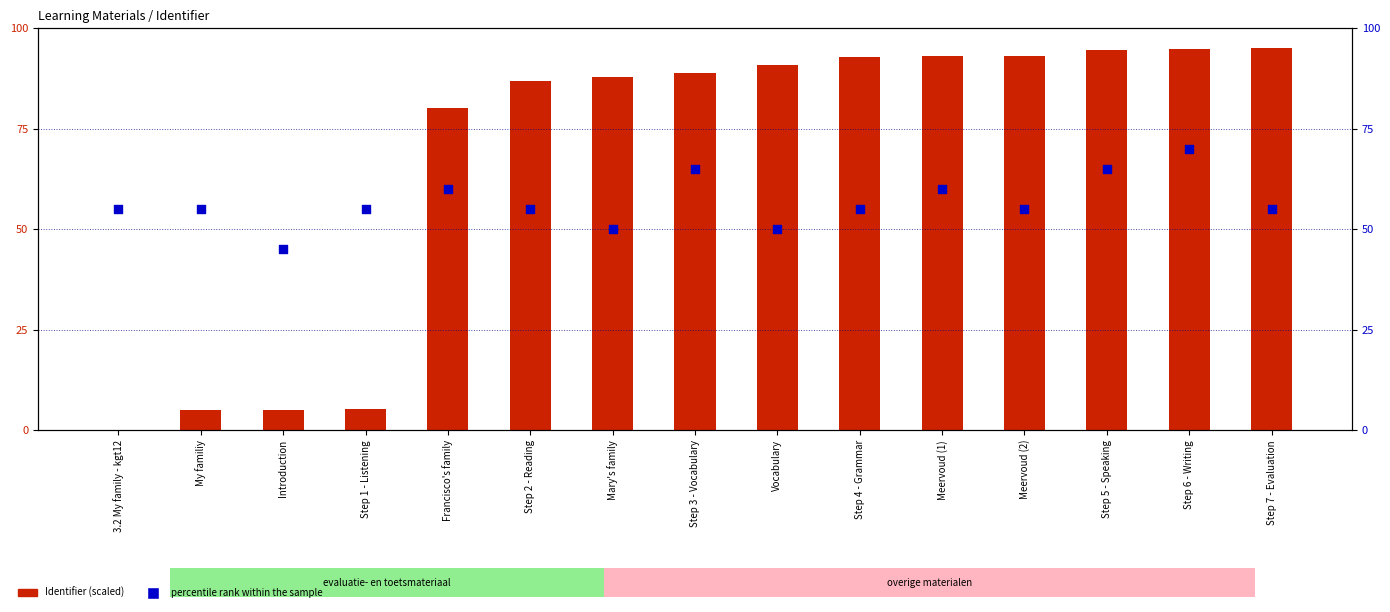

At which category is the sum across all series the highest?

Step 6 - Writing